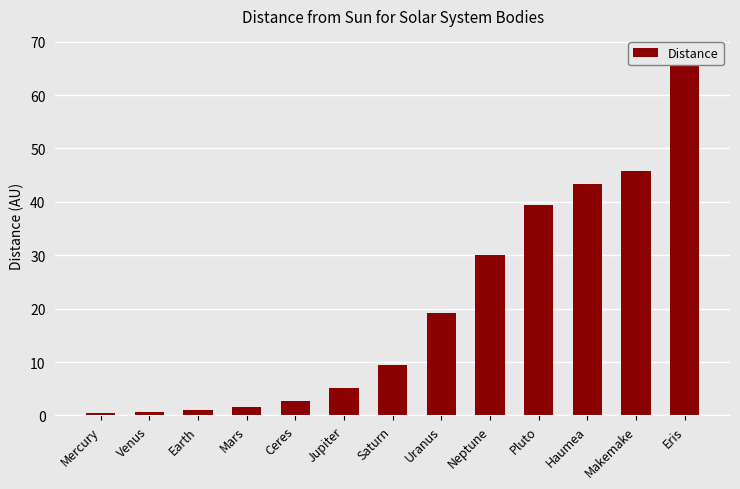

What is the label of the 8th bar from the right?

Jupiter